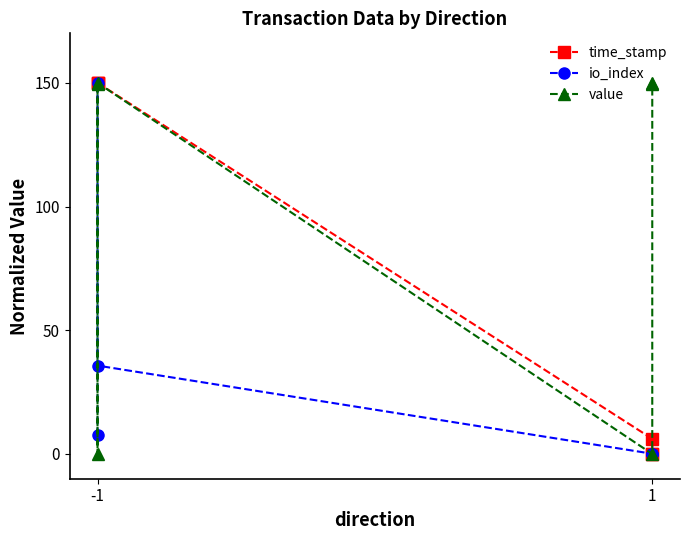

Between which two adjacent categories do io_index and value first intersect?

-1 and -1